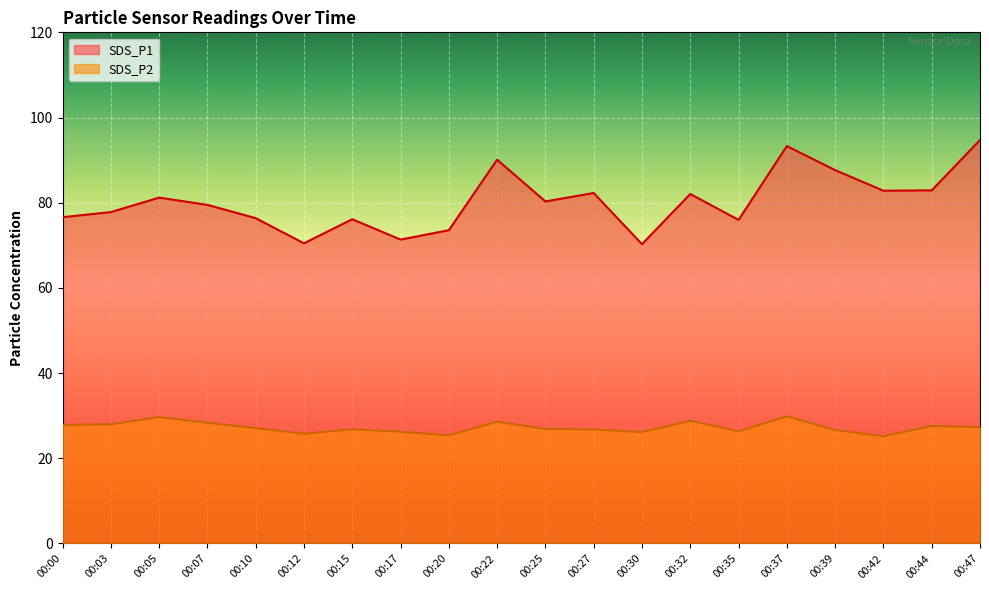

How many data points does each series have?

20